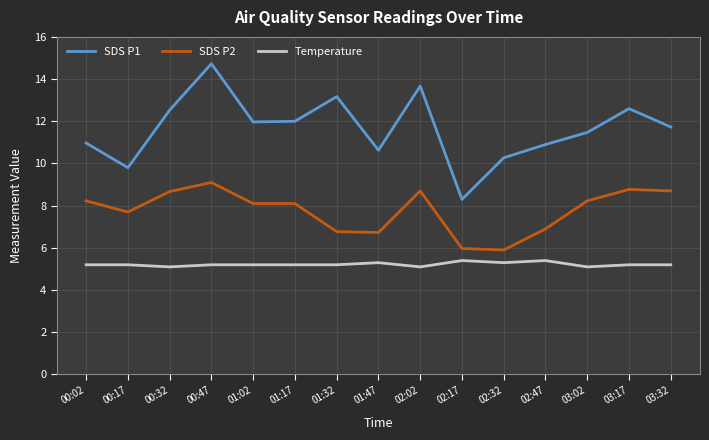

True or false: SDS P2 and Temperature cross at least once.

False